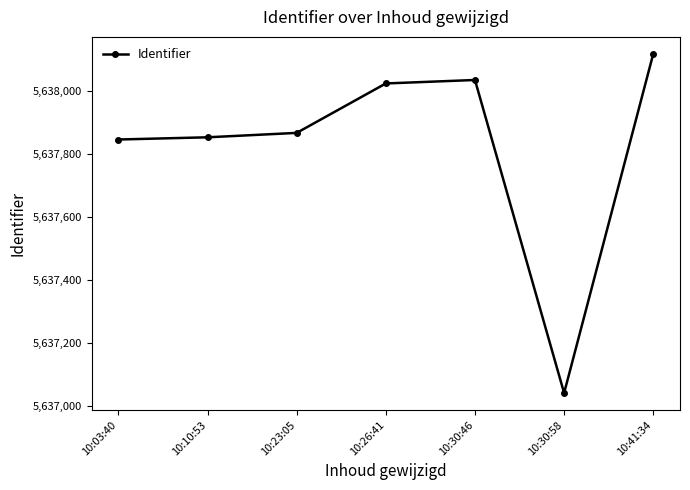

How many categories are shown in the chart?

7